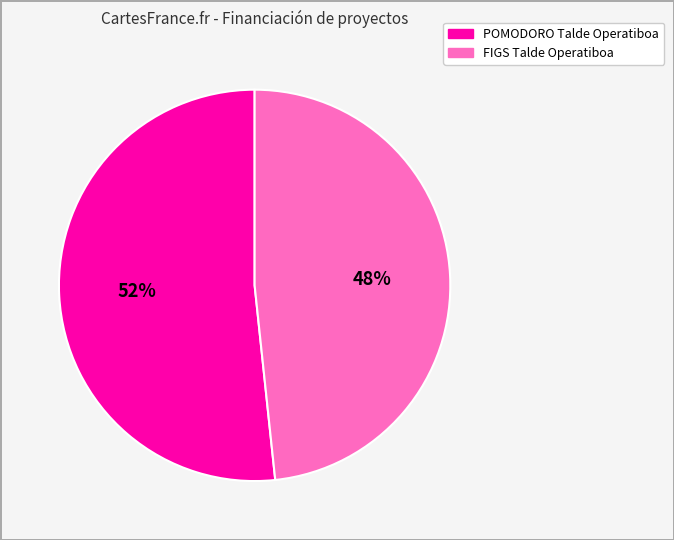

Between POMODORO Talde Operatiboa and FIGS Talde Operatiboa, which is larger?

POMODORO Talde Operatiboa